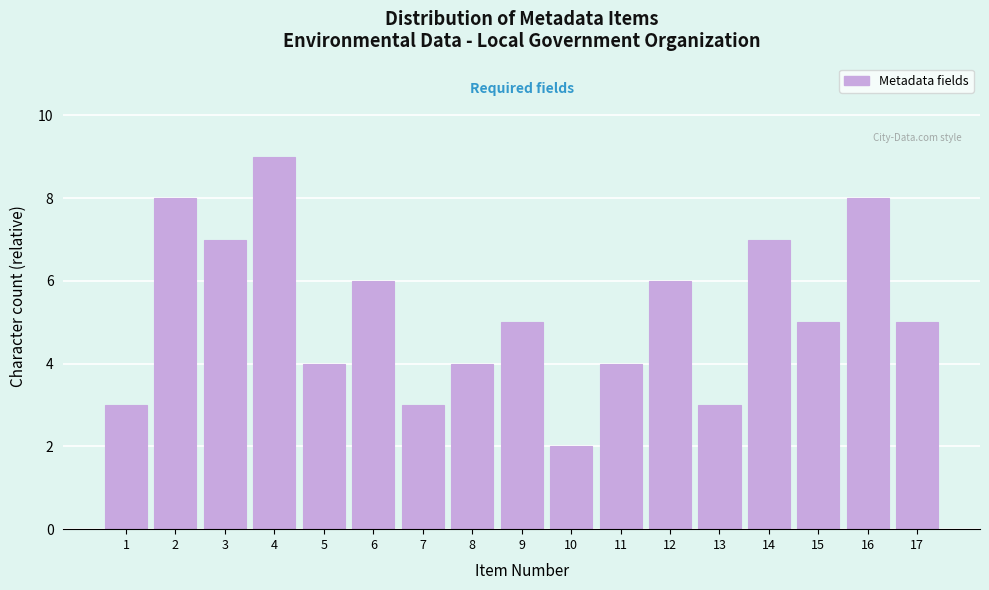

Reading left to right, transcribe all the data shown in this chart.

1=3	2=8	3=7	4=9	5=4	6=6	7=3	8=4	9=5	10=2	11=4	12=6	13=3	14=7	15=5	16=8	17=5